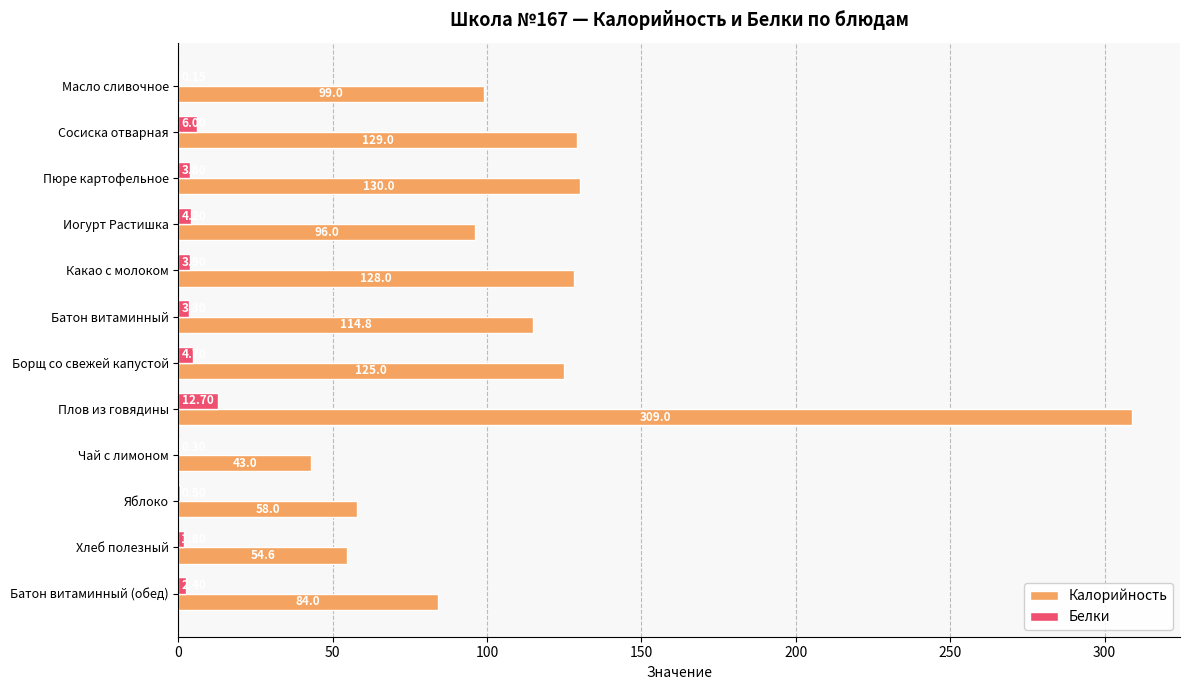

How many values in the Калорийность series exceed 114?

6